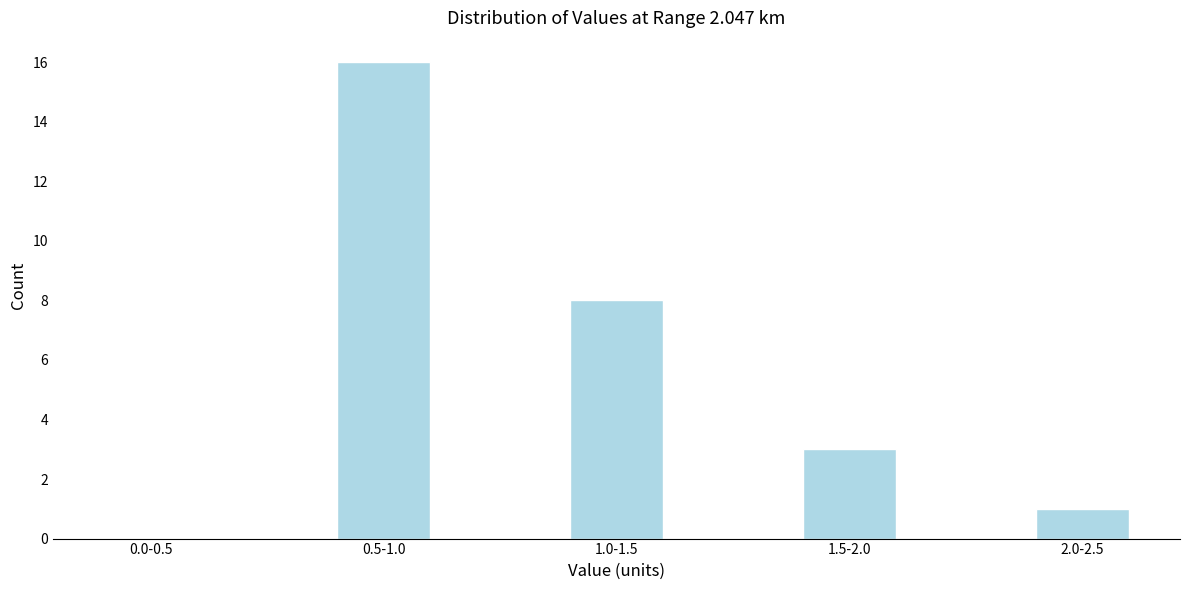

Reading left to right, list all the values displayed in this chart.

0.0-0.5=0	0.5-1.0=16	1.0-1.5=8	1.5-2.0=3	2.0-2.5=1